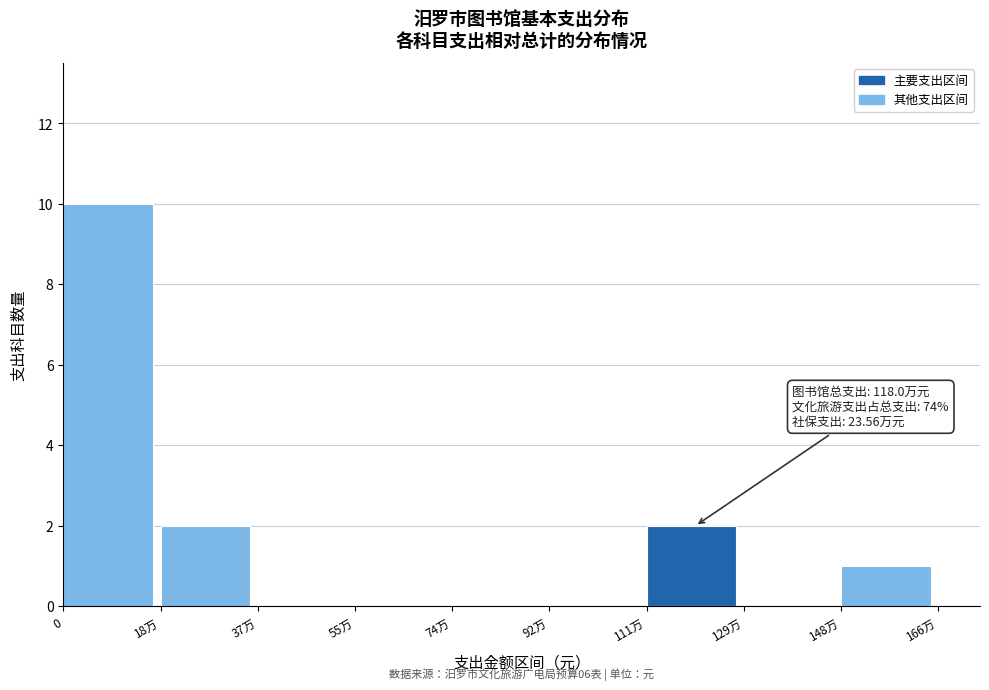

Reading left to right, what are all the values shown in this chart?

0=10	18万=2	37万=0	55万=0	74万=0	92万=0	111万=2	129万=0	148万=1